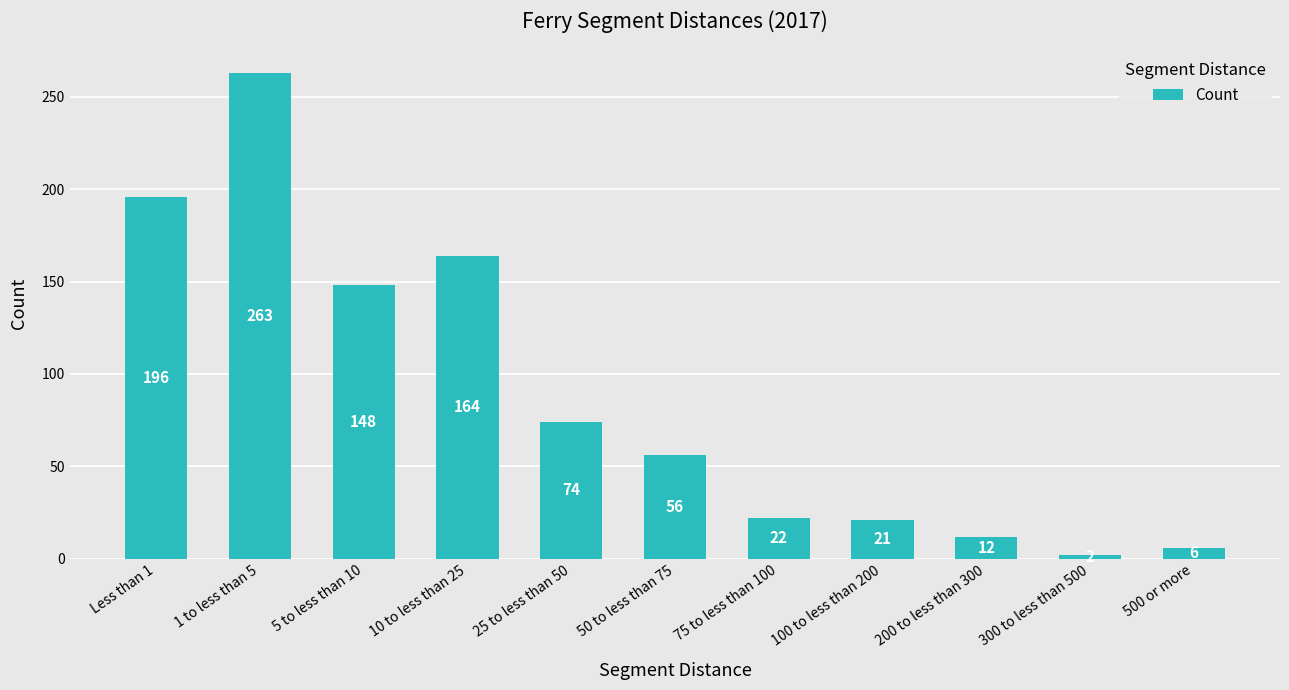

Reading left to right, list all the values displayed in this chart.

Less than 1=196	1 to less than 5=263	5 to less than 10=148	10 to less than 25=164	25 to less than 50=74	50 to less than 75=56	75 to less than 100=22	100 to less than 200=21	200 to less than 300=12	300 to less than 500=2	500 or more=6